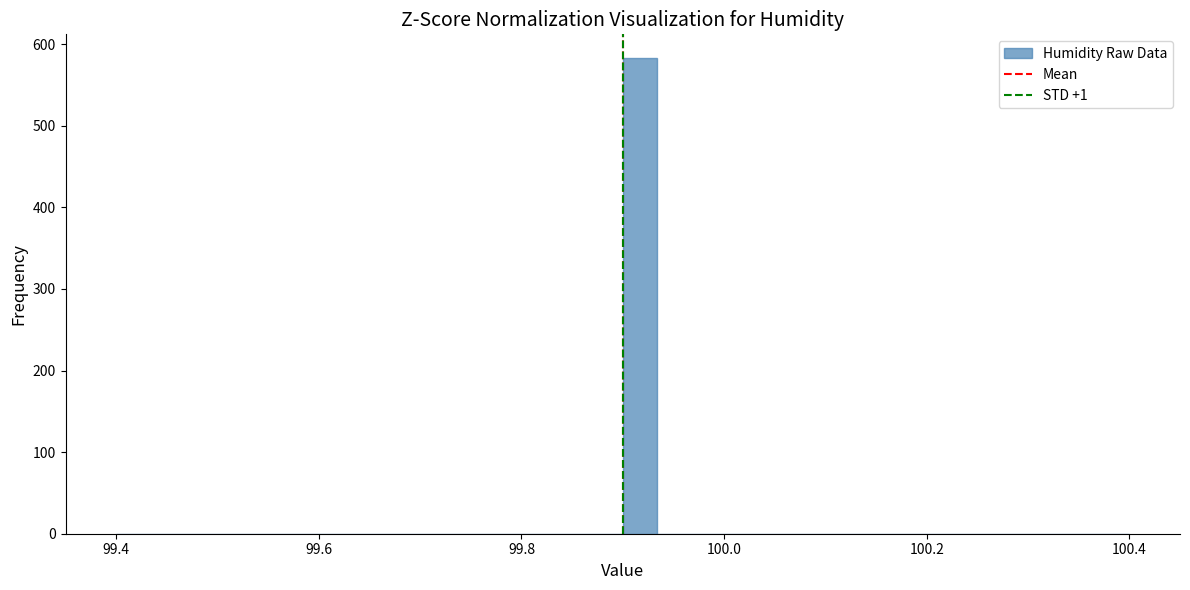

Read against the x-axis, roughly where is the centre of the tallest bar?

99.92